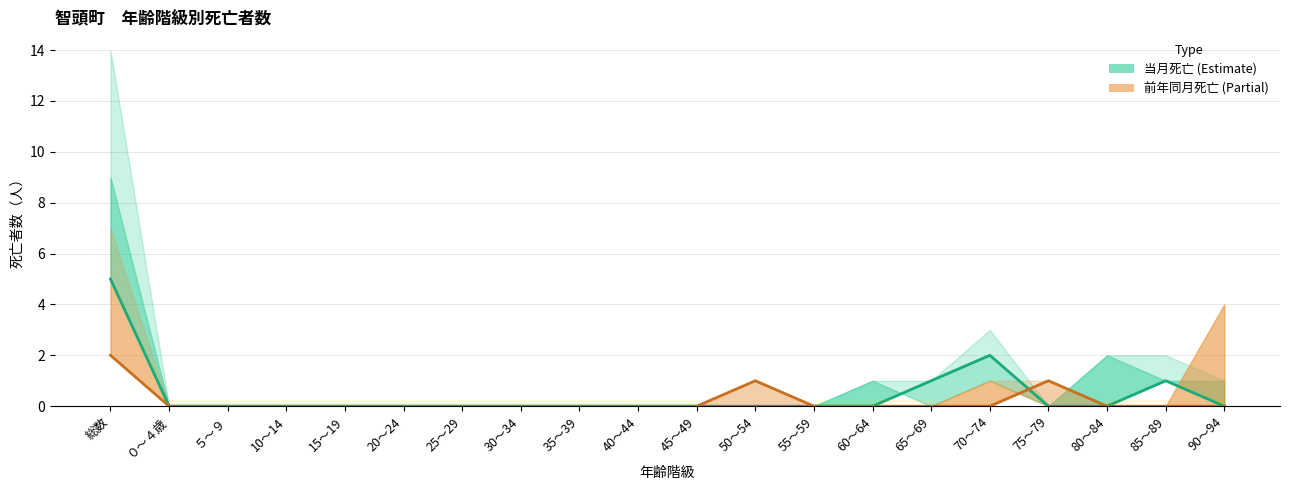

True or false: 死亡女(col_18) has a value of 2 at 70～74.

True